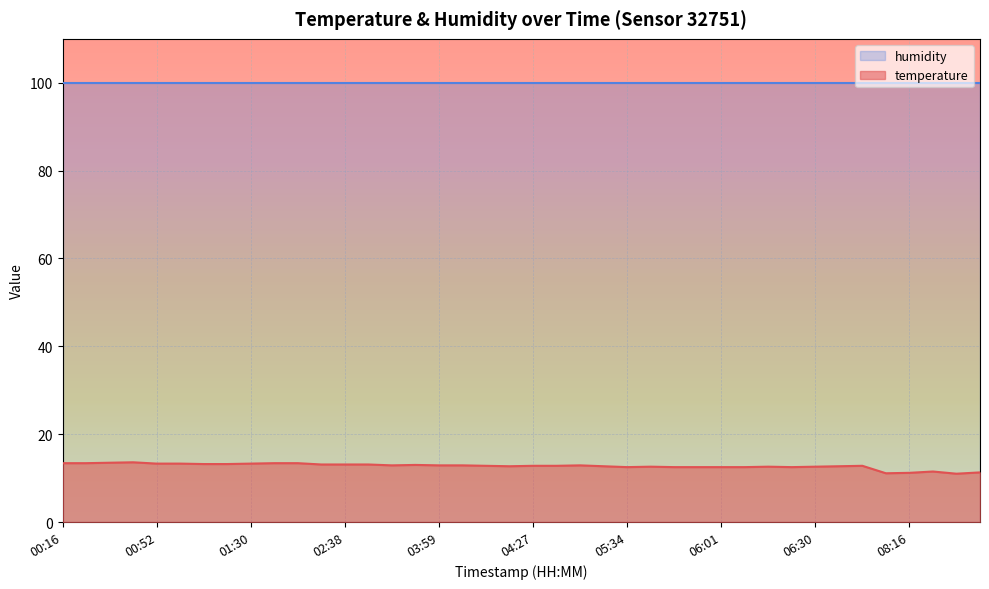

What is the difference between the maximum and second lowest values?

2.5